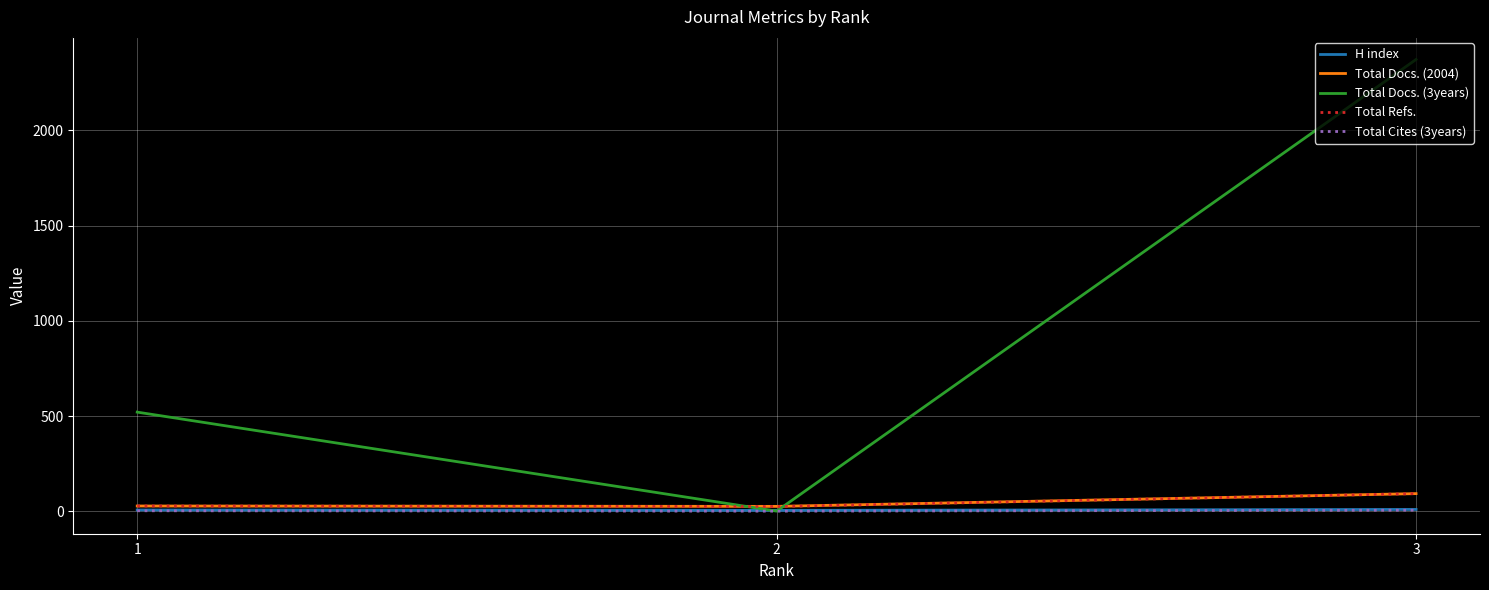

Which series has the largest range (max minus min)?

Total Docs. (3years)